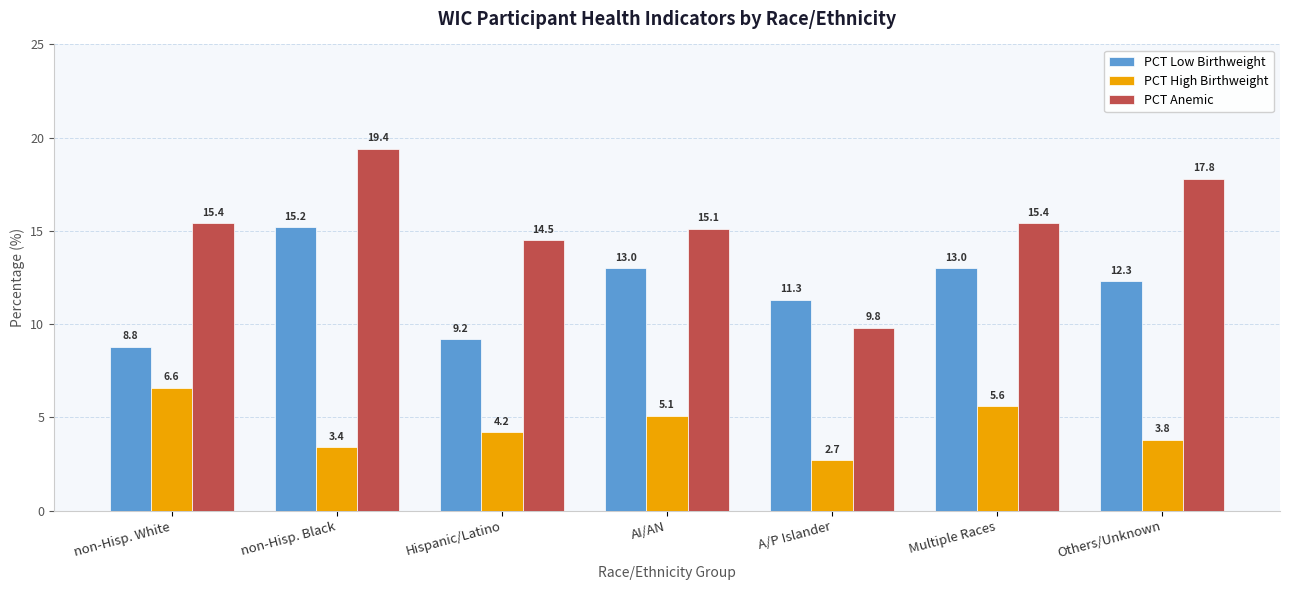

What is the label of the 7th bar from the right?

non-Hisp. White